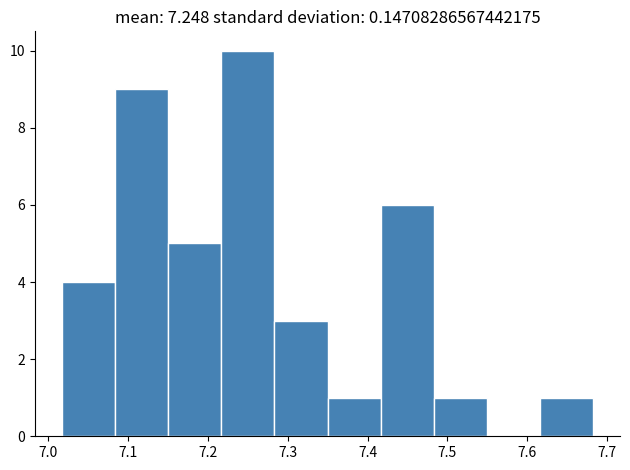

What is the height of the bar covering 7.35 to 7.42 on the x-axis? Neither the bar edges nor the heights are printed on the chart, so give them approximately, as read against the axes.

1